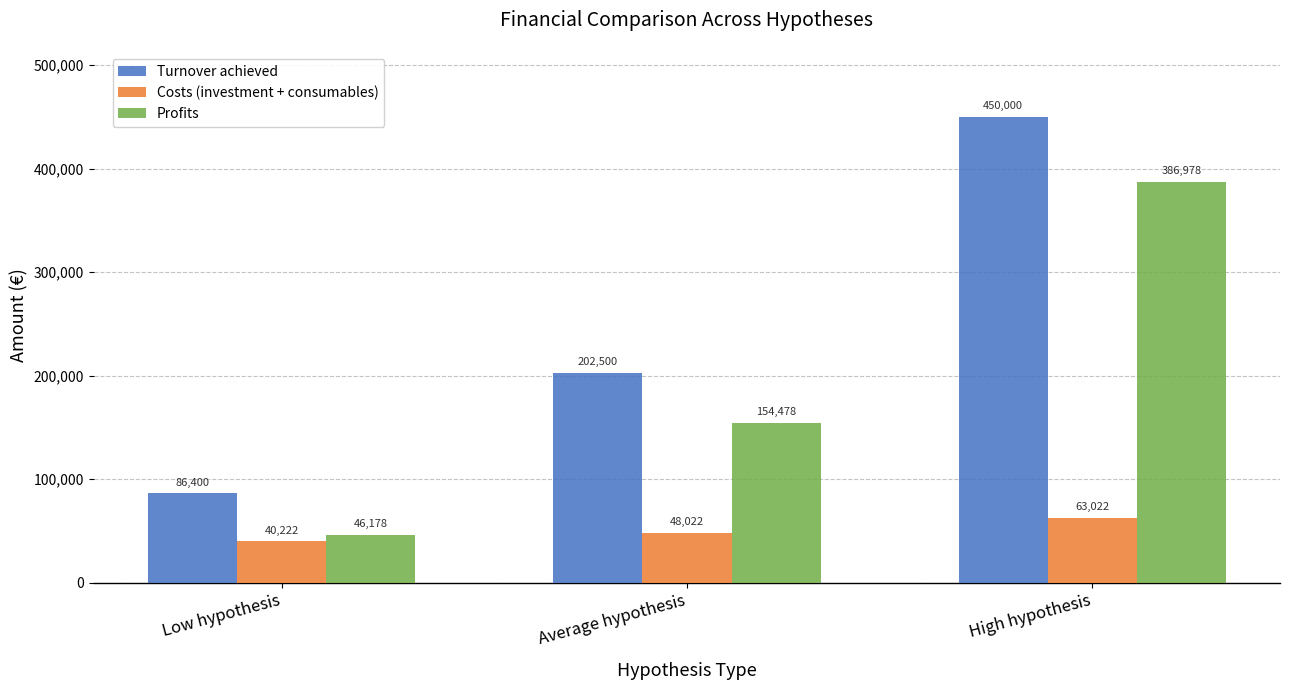

Is the value of Costs (investment + consumables) at Average hypothesis greater than the value of Profits at High hypothesis?

No